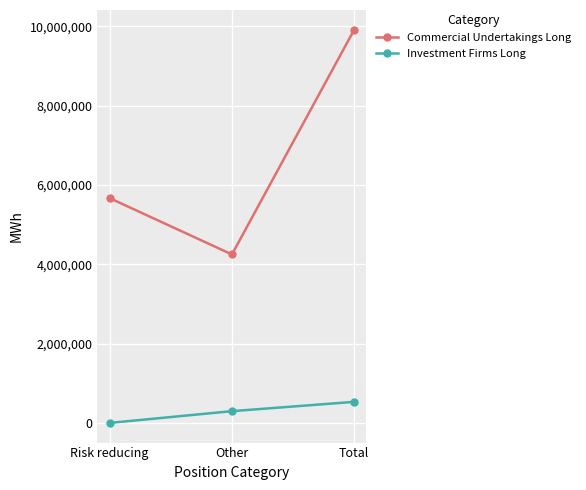

What is the lowest value of the Commercial Undertakings Long series?

4246258